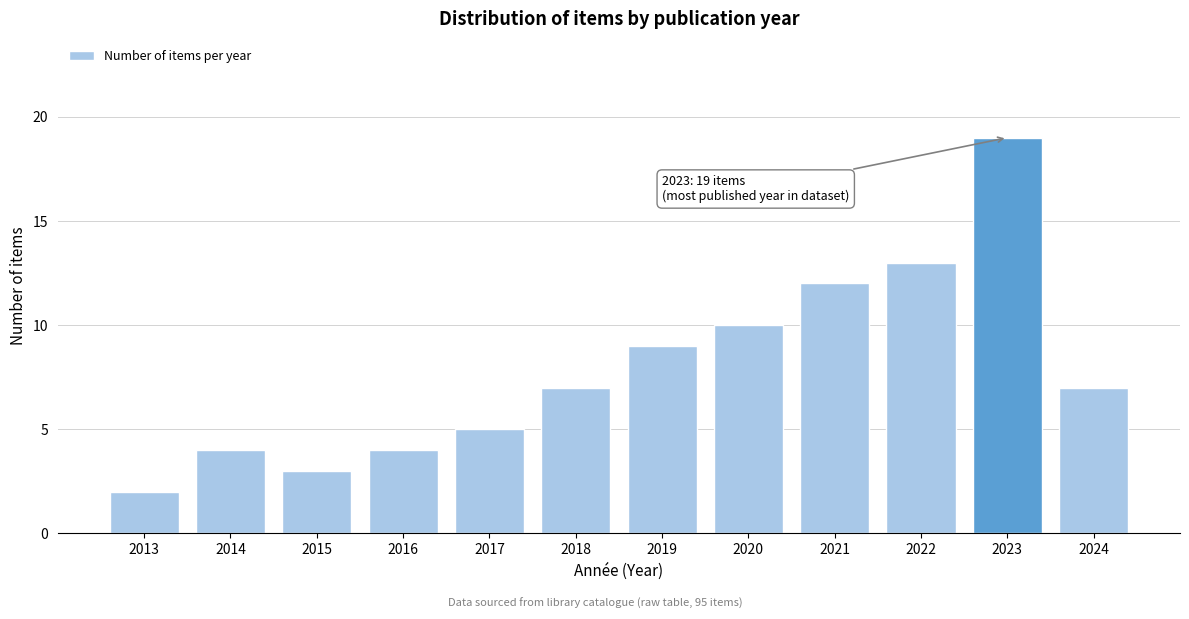

Reading right to left, transcribe all the data shown in this chart.

2024=7	2023=19	2022=13	2021=12	2020=10	2019=9	2018=7	2017=5	2016=4	2015=3	2014=4	2013=2